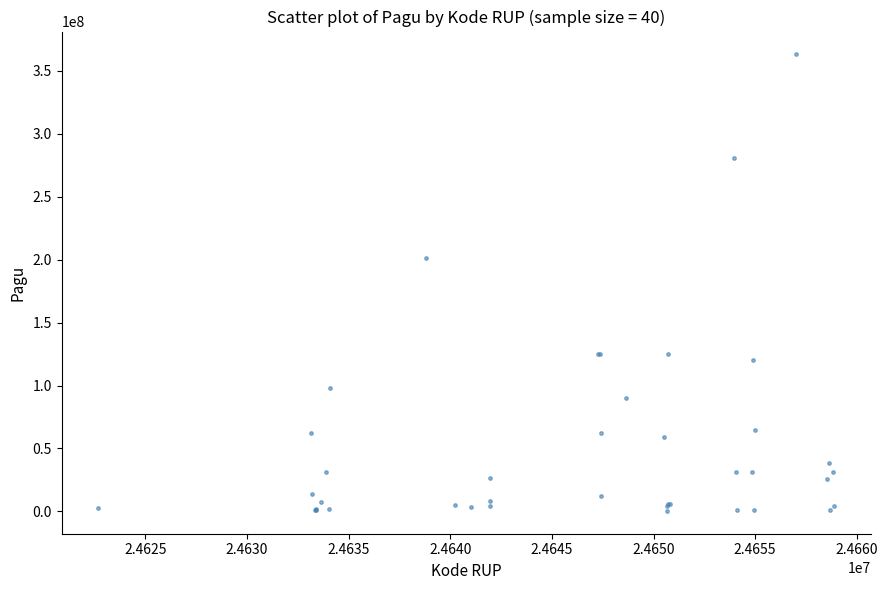

What Y value in the scatter plot is closest to 181799500?

201309000